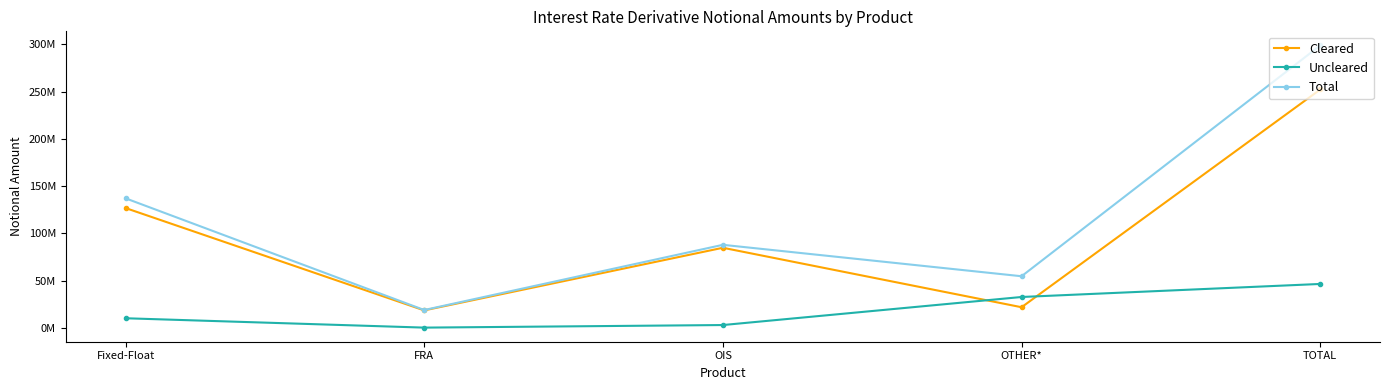

What is the label of the 3rd point from the right?

OIS